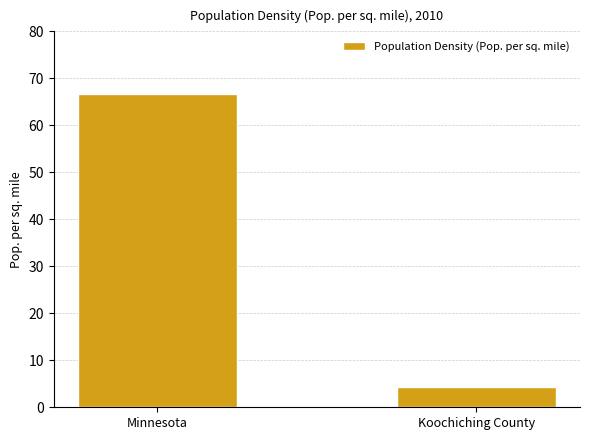

What is the difference between the maximum and minimum values?

62.3